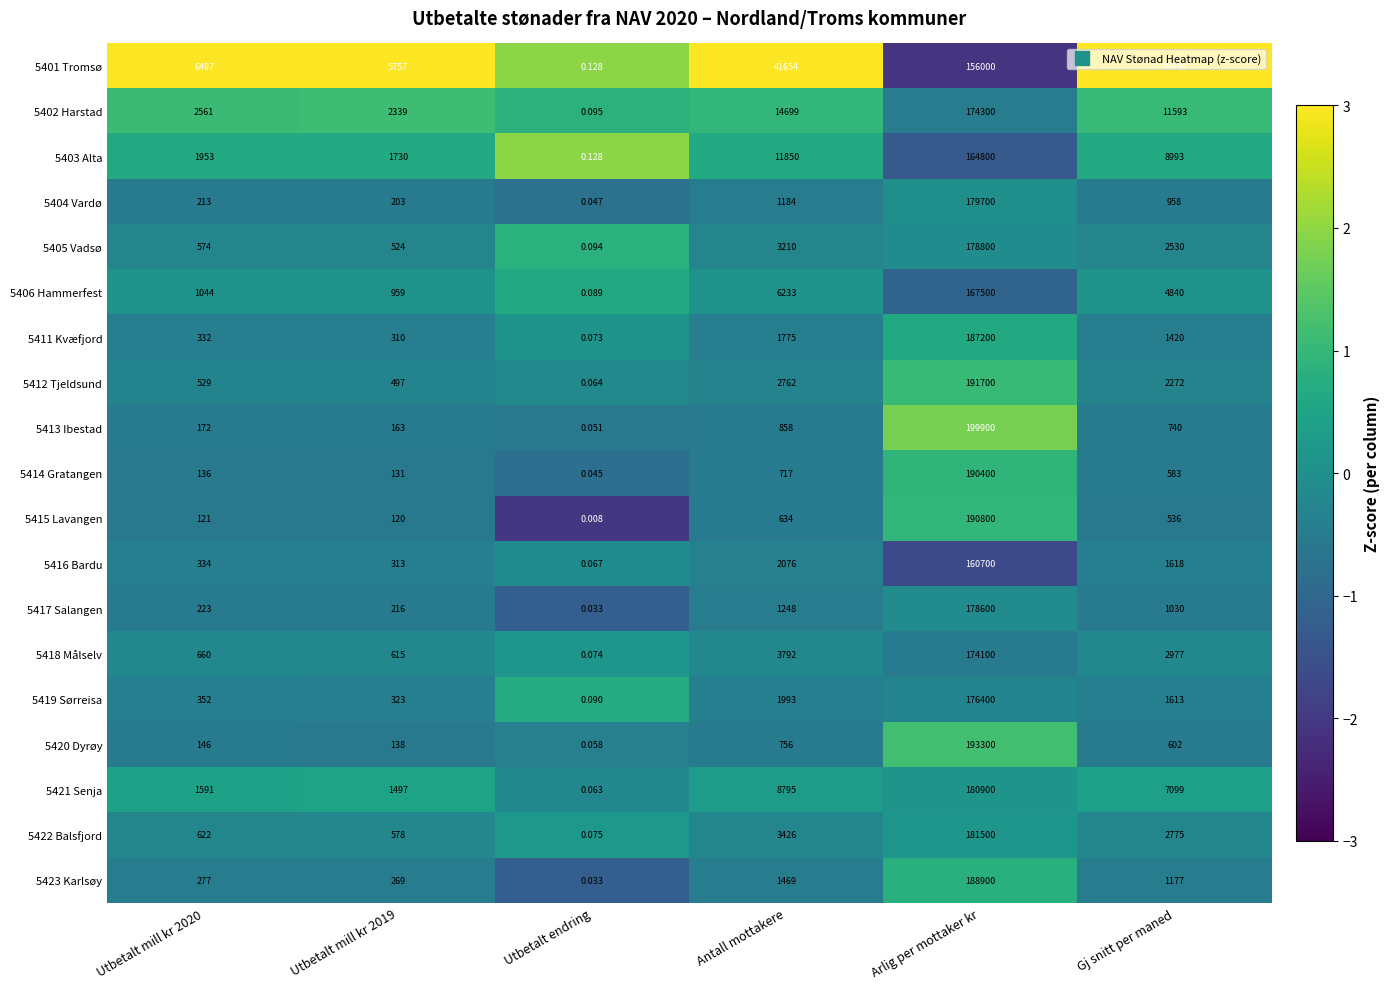

At which category is the sum across all series the highest?

Arlig per mottaker kr